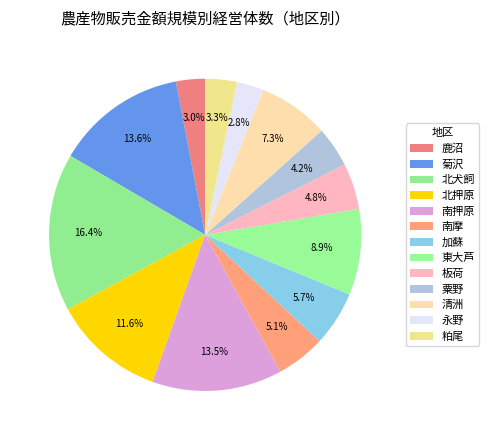

What percentage is the 南押原 slice, to the nearest percent?

13%